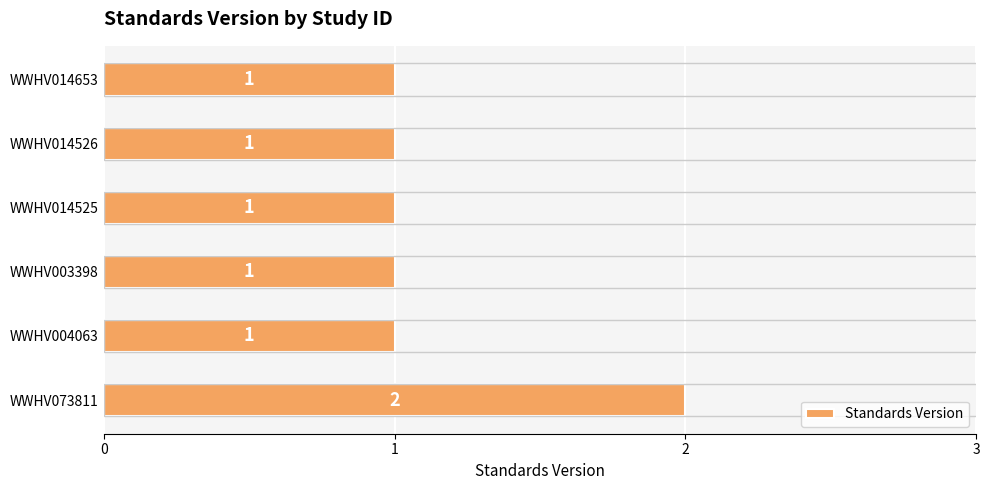

The chart shows a value of 1 at WWHV073811. True or false?

False